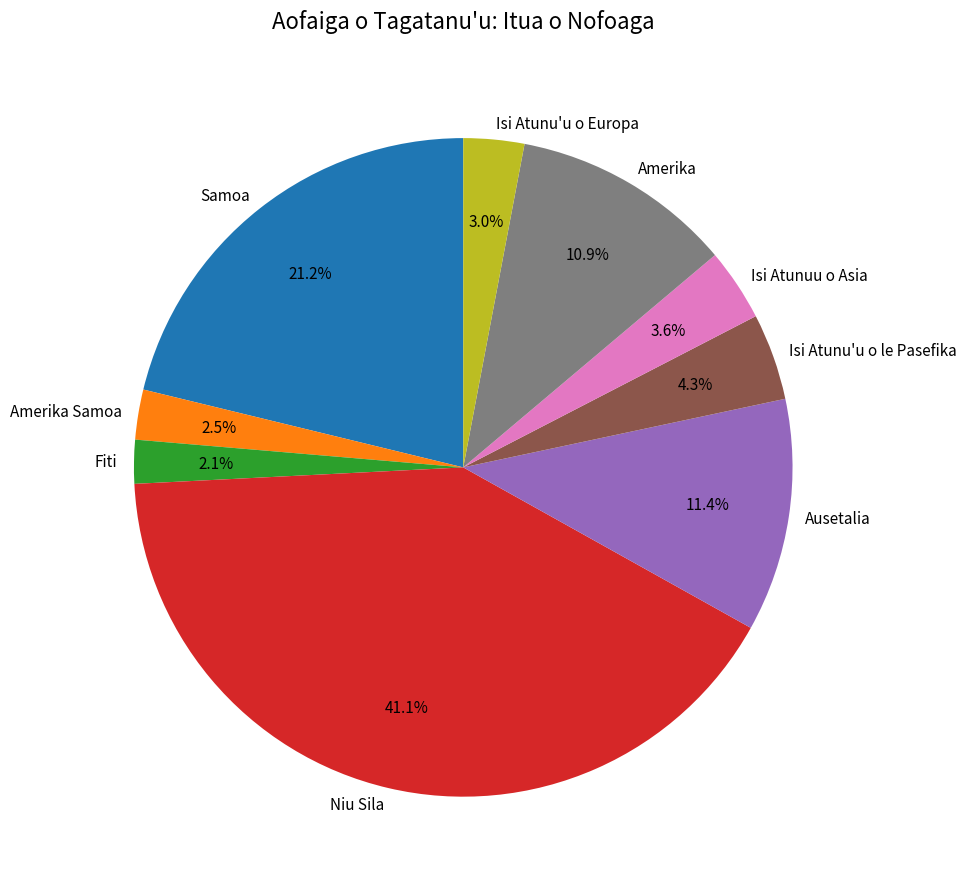

What percentage is NOT represented by Samoa?

78.8%